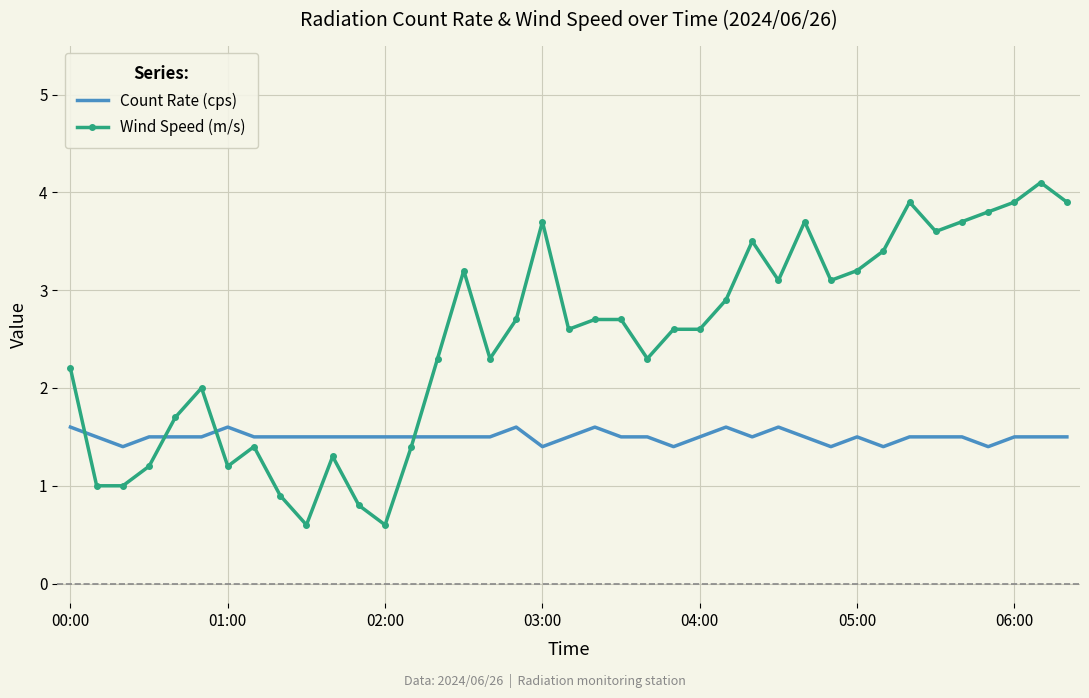

True or false: Wind Speed (m/s) and Count Rate (cps) cross at least once.

True